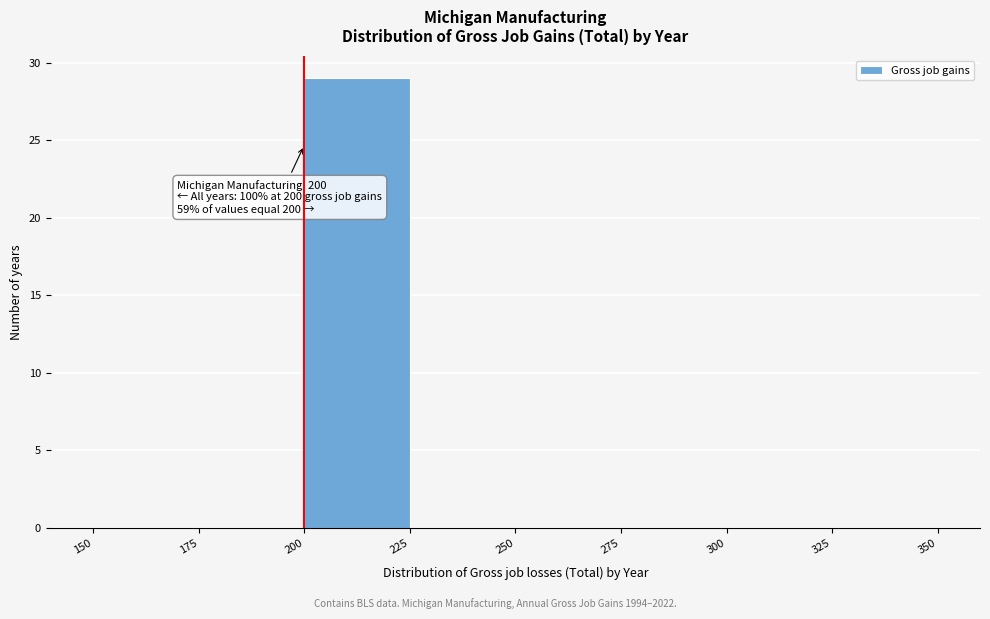

Over which range of the x-axis is the bar tallest?

200 to 225